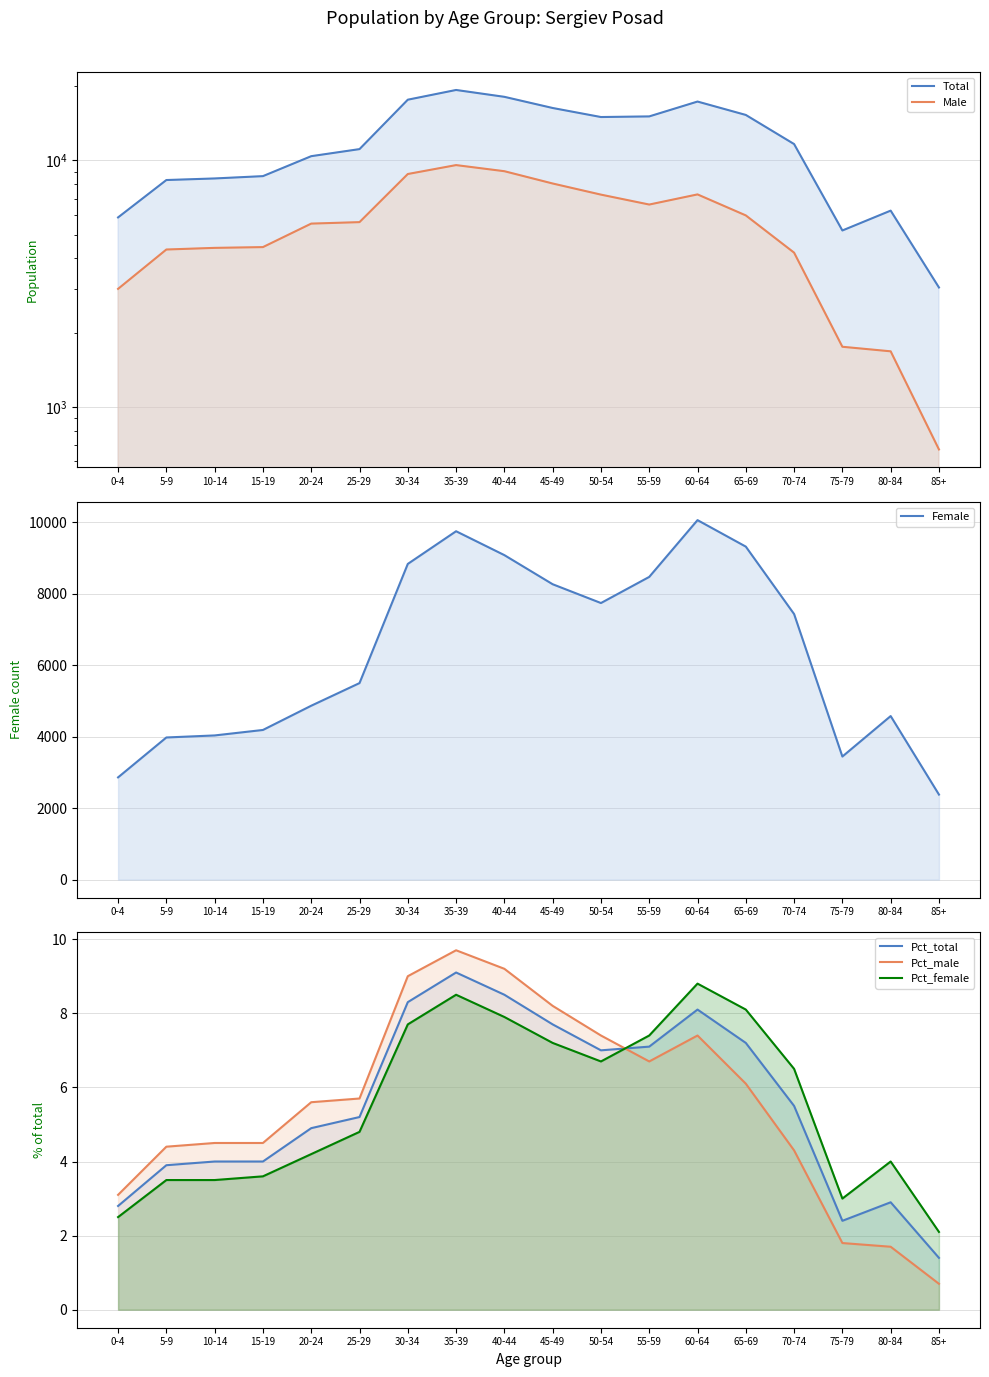

Reading left to right, what are all the values shown in this chart?

Total: 5869.0	8323.0	8447.0	8632.0	10402.0	11112.0	17634.0	19313.0	18114.0	16319.0	14997.0	15085.0	17331.0	15293.0	11649.0	5194.0	6253.0	3049.0
Male: 3010.0	4348.0	4415.0	4447.0	5539.0	5616.0	8805.0	9570.0	9039.0	8058.0	7262.0	6619.0	7277.0	5980.0	4222.0	1752.0	1679.0	671.0
Female: 2859.0	3975.0	4032.0	4185.0	4863.0	5496.0	8829.0	9743.0	9075.0	8261.0	7735.0	8466.0	10054.0	9313.0	7427.0	3442.0	4574.0	2378.0
Pct_total: 2.8	3.9	4.0	4.0	4.9	5.2	8.3	9.1	8.5	7.7	7.0	7.1	8.1	7.2	5.5	2.4	2.9	1.4
Pct_male: 3.1	4.4	4.5	4.5	5.6	5.7	9.0	9.7	9.2	8.2	7.4	6.7	7.4	6.1	4.3	1.8	1.7	0.7
Pct_female: 2.5	3.5	3.5	3.6	4.2	4.8	7.7	8.5	7.9	7.2	6.7	7.4	8.8	8.1	6.5	3.0	4.0	2.1